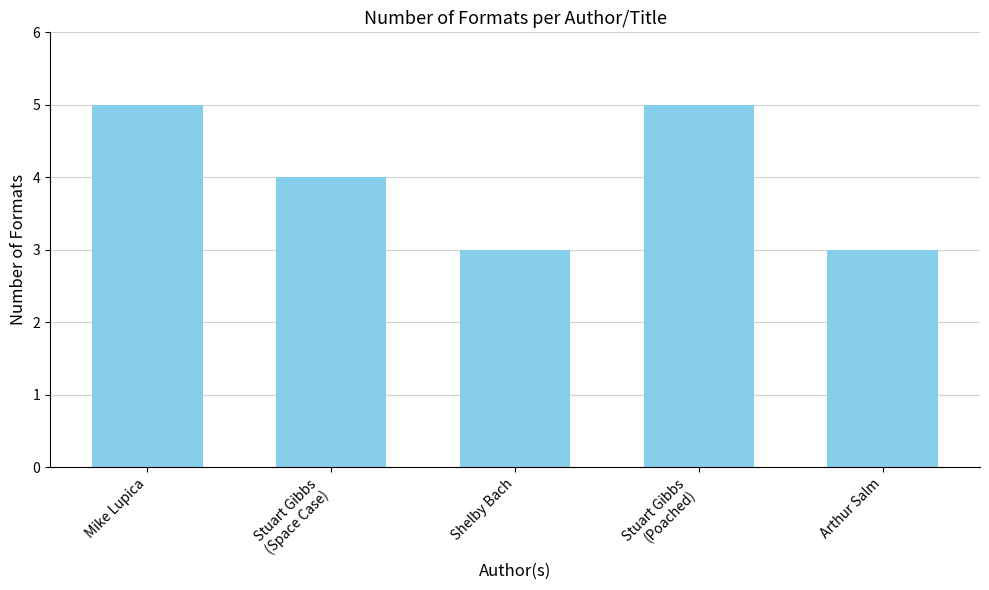

Which has a higher value, Mike Lupica or Shelby Bach?

Mike Lupica